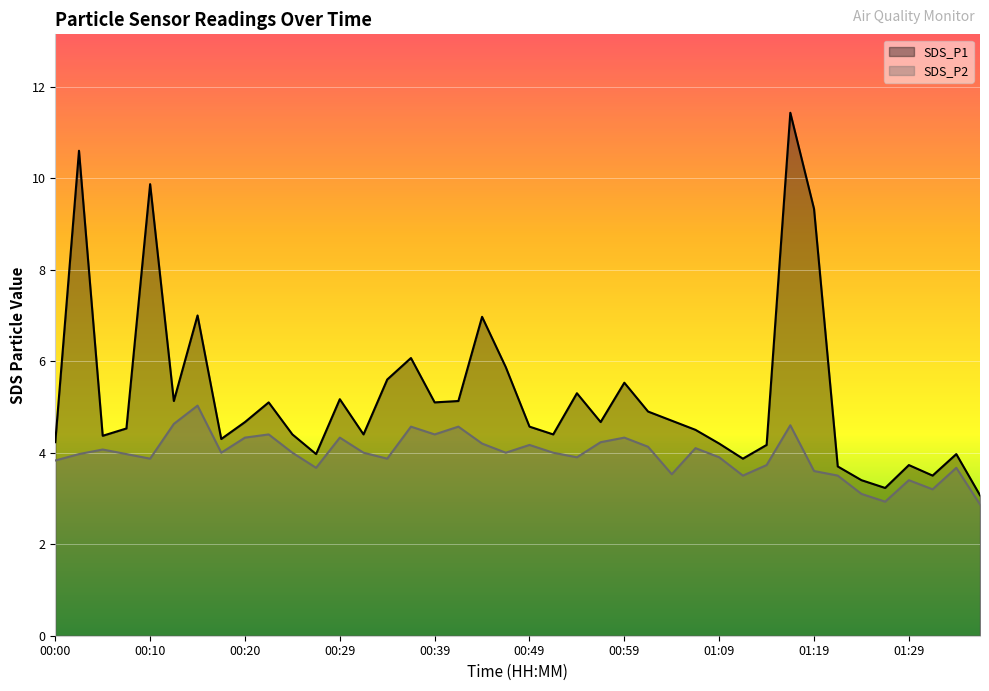

What is the minimum value for SDS_P1?

3.1